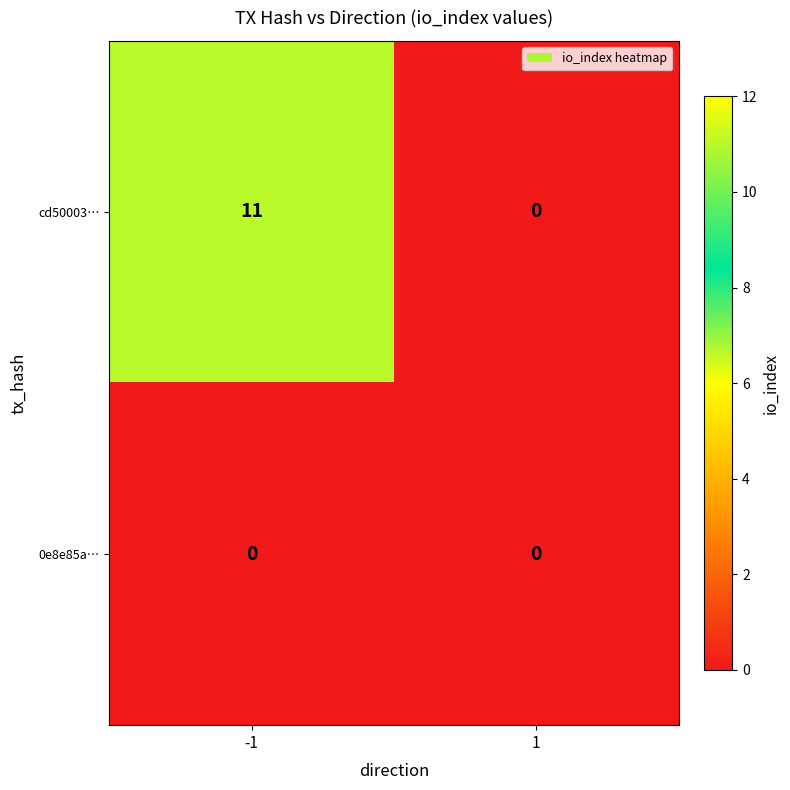

Which series has the largest range (max minus min)?

cd50003…